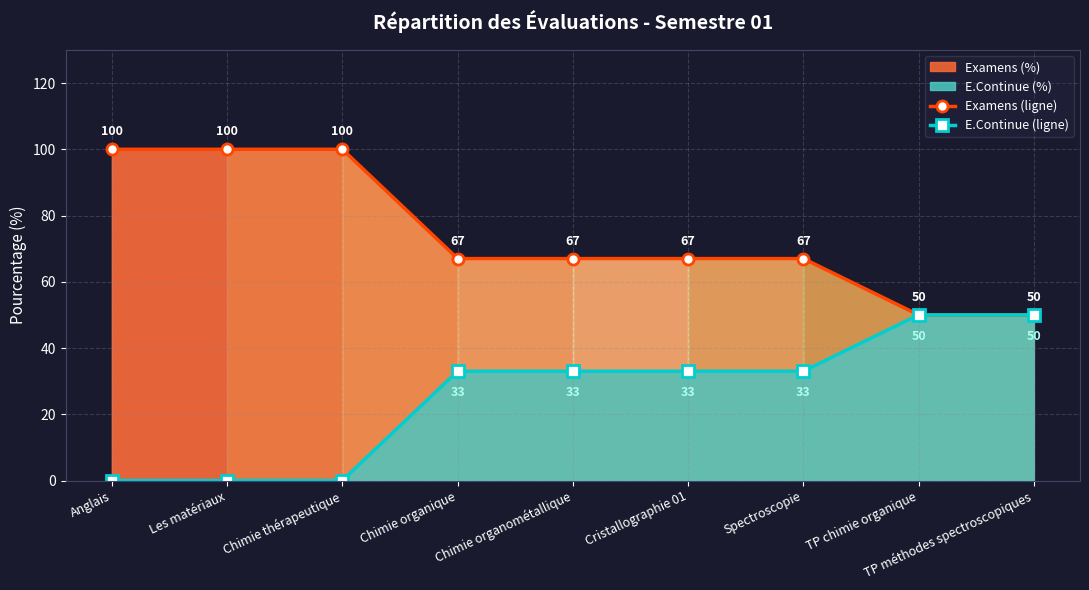

How many data points in E.Continue (ligne) are above 33?

2